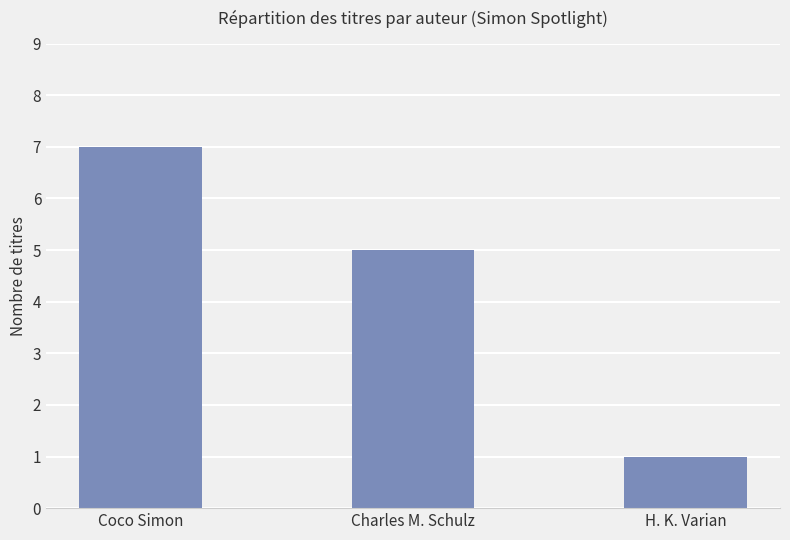

Which has a higher value, Charles M. Schulz or Coco Simon?

Coco Simon